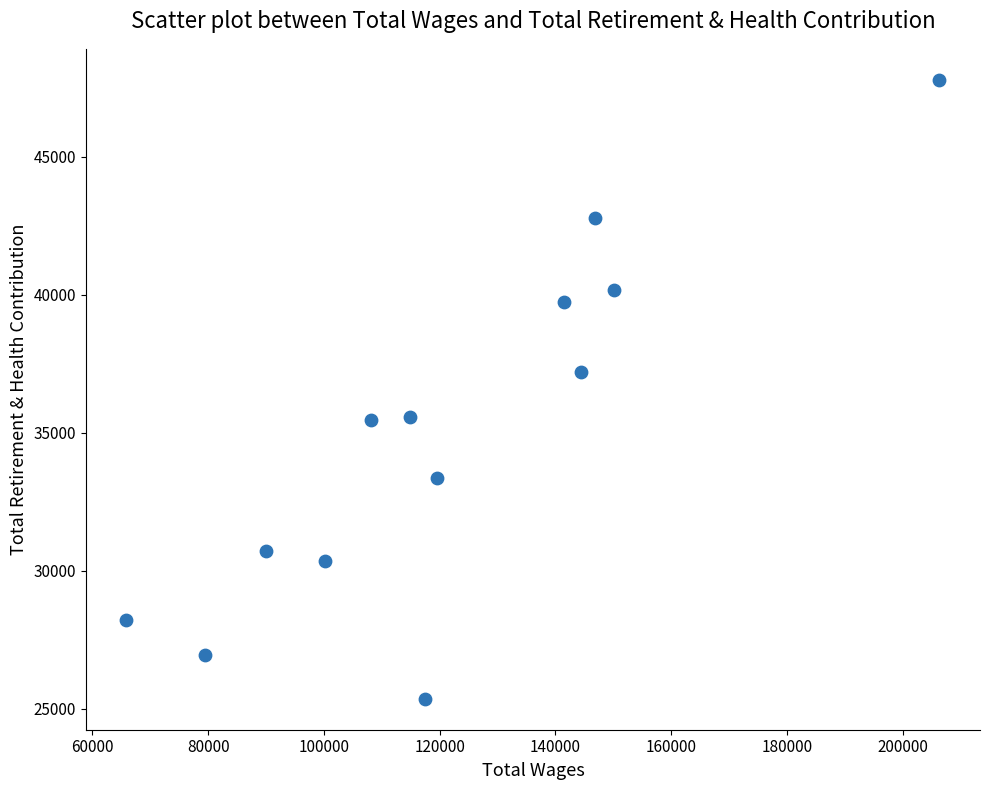

What Y value in the scatter plot is closest to 36573?

37202